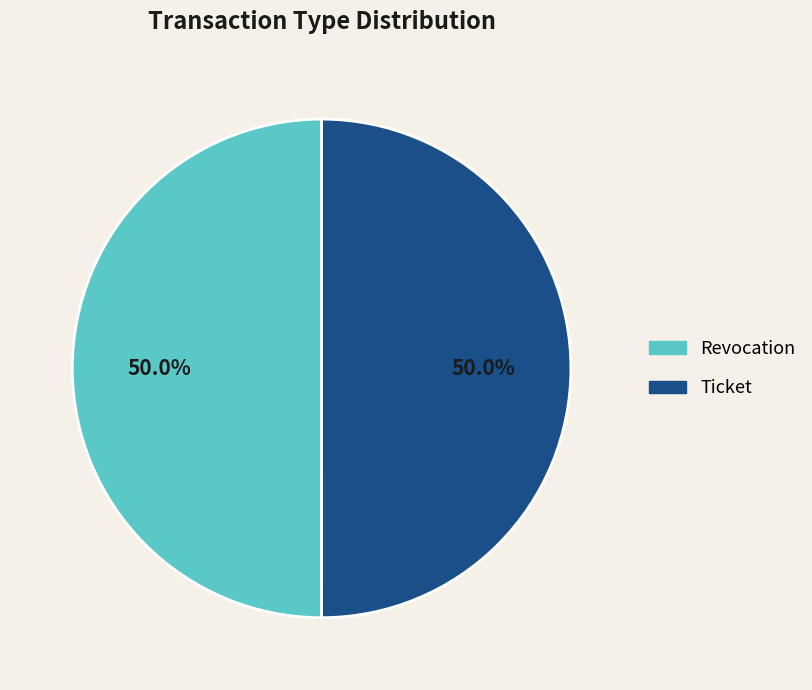

What is the ratio of the value at Revocation to the value at Ticket?

1.0